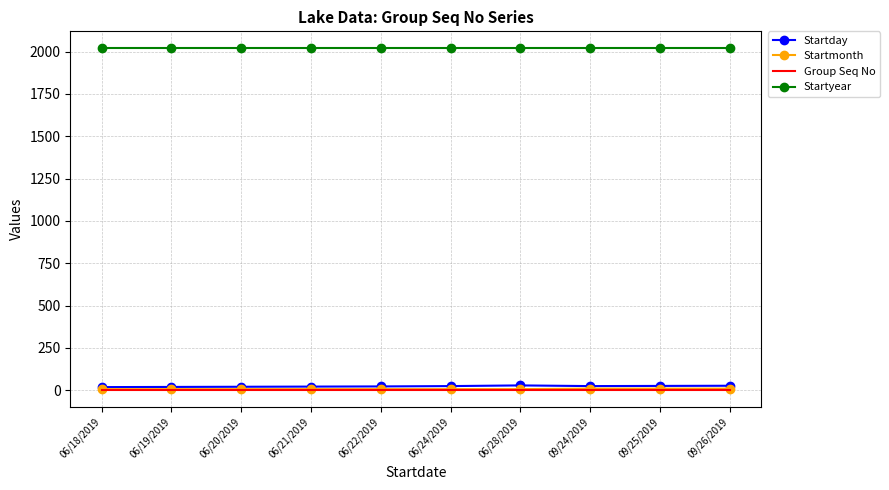

True or false: Startyear has a value of 2019 at 09/26/2019.

True